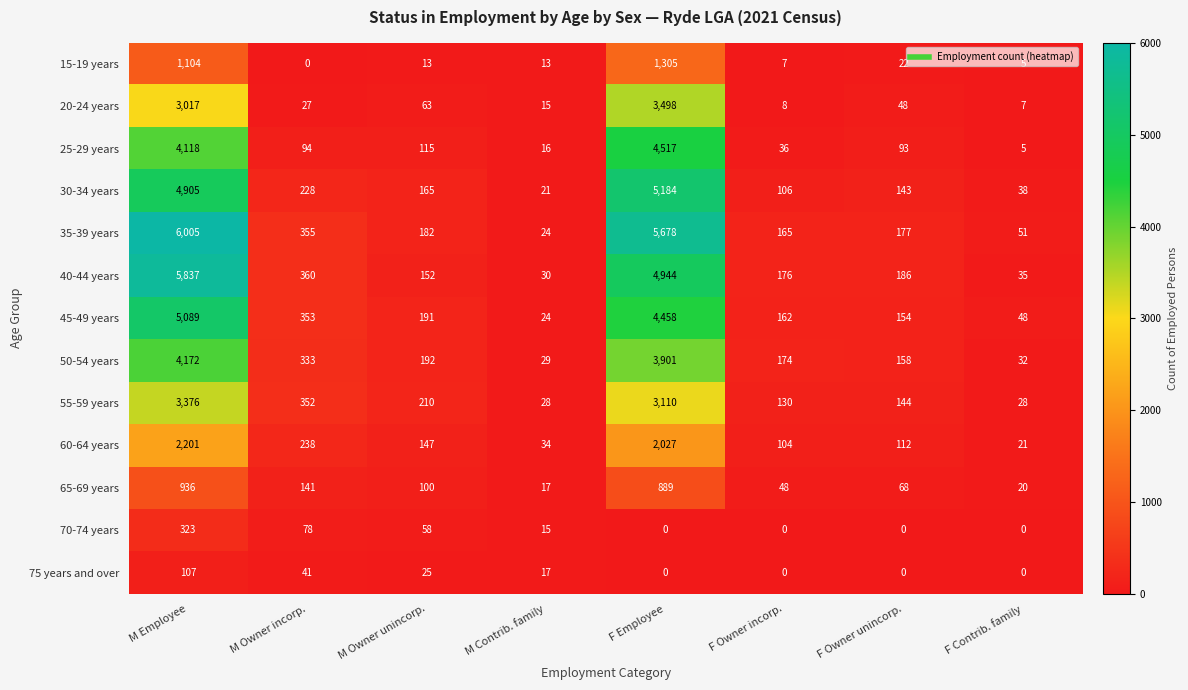

True or false: 45-49 years has a value of 48 at F Contrib. family.

True